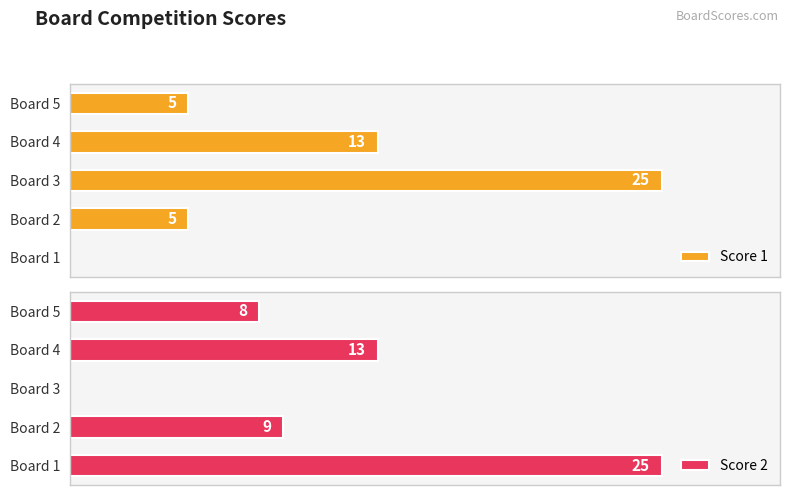

Which series has the widest spread of values?

Score 1